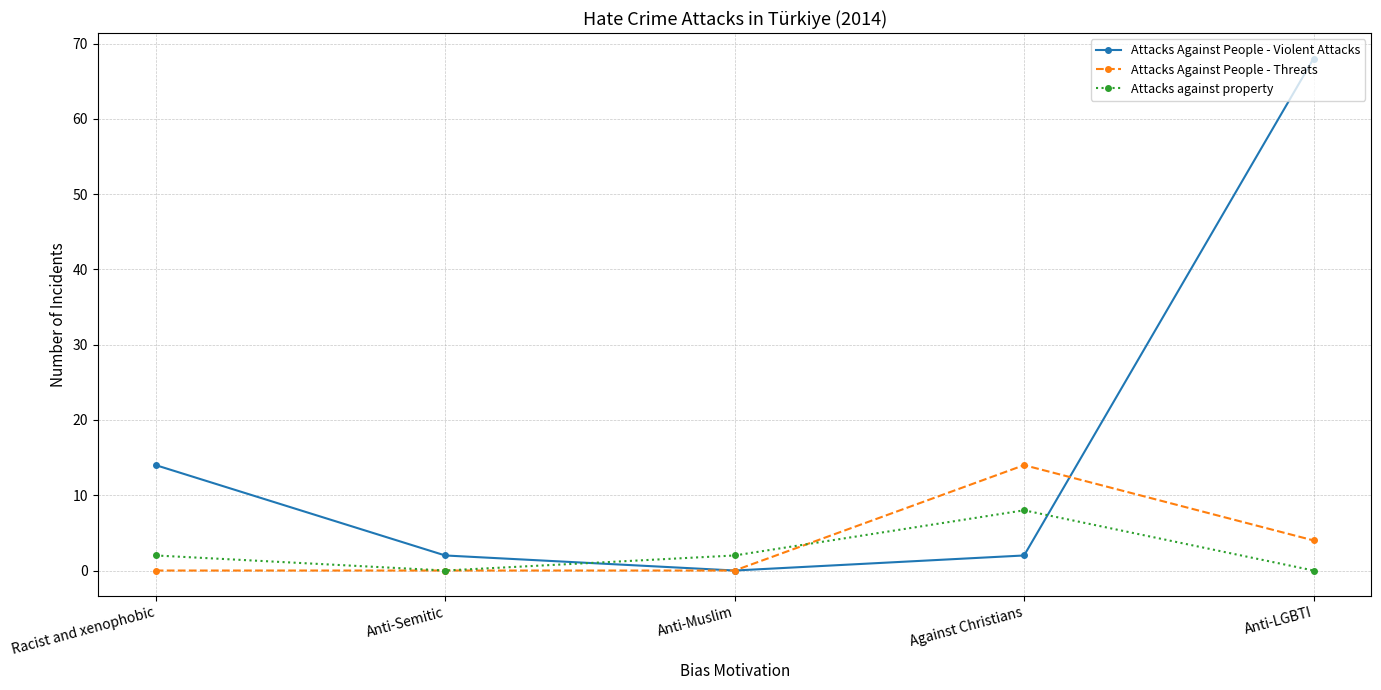

True or false: Attacks Against People - Threats has a value of -8 at Racist and xenophobic.

False